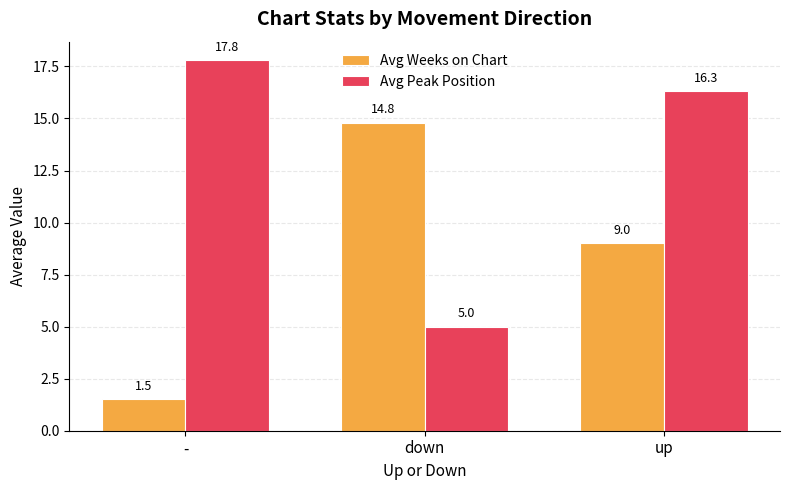

What position from the right is down?

2